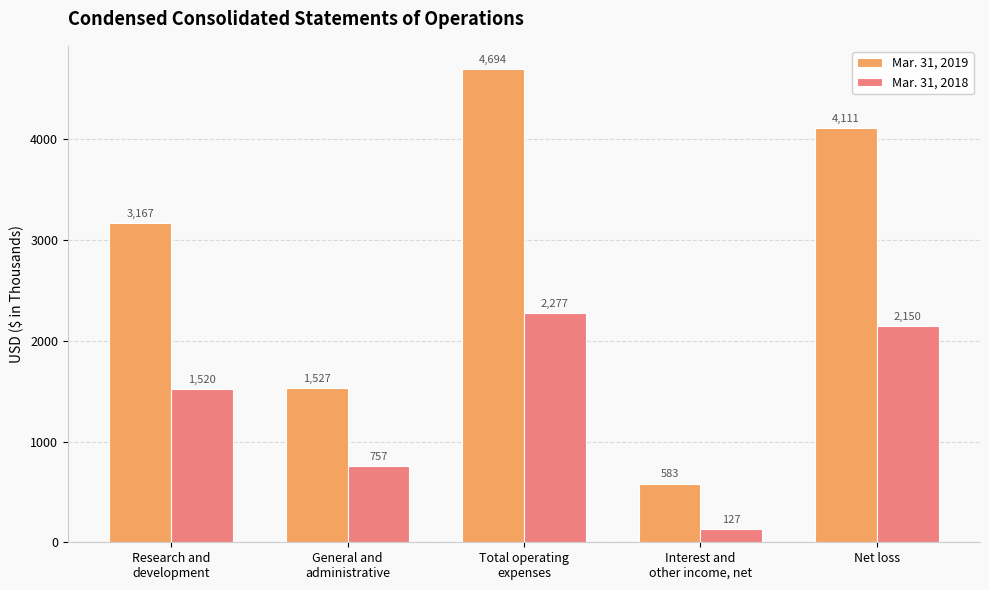

List the labels in order of Mar. 31, 2019 value, smallest first.

Interest and
other income, net, General and
administrative, Research and
development, Net loss, Total operating
expenses